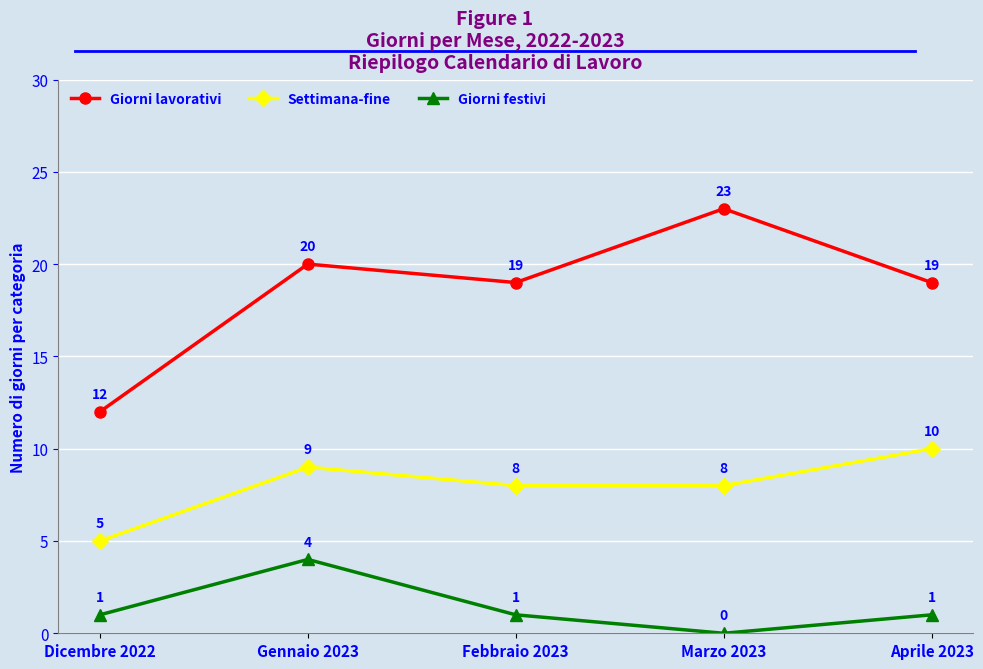

At Febbraio 2023, list the series in order from smallest to largest.

Giorni festivi, Settimana-fine, Giorni lavorativi